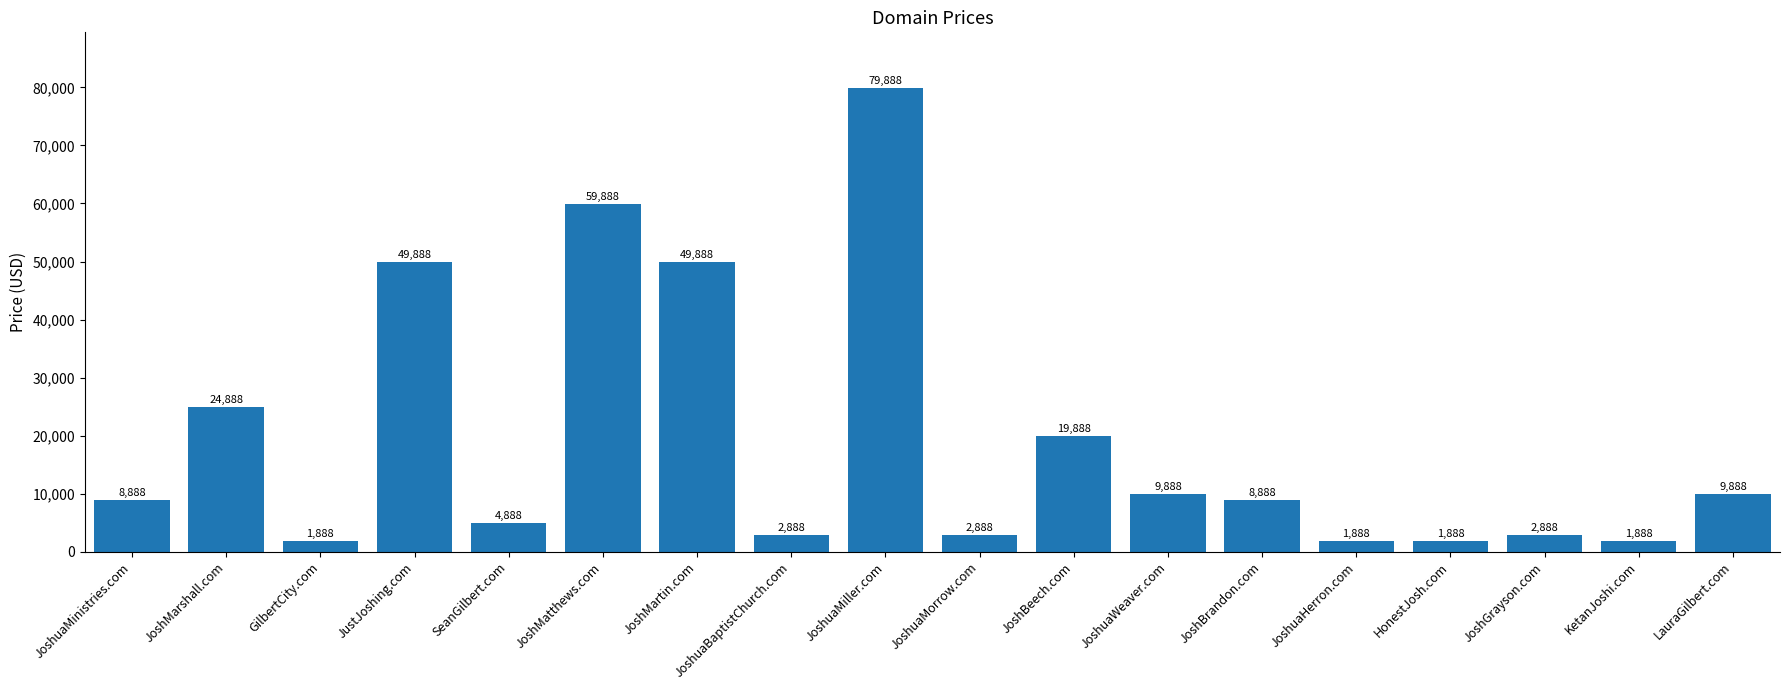

What is the value of the 12th bar from the left?

9888